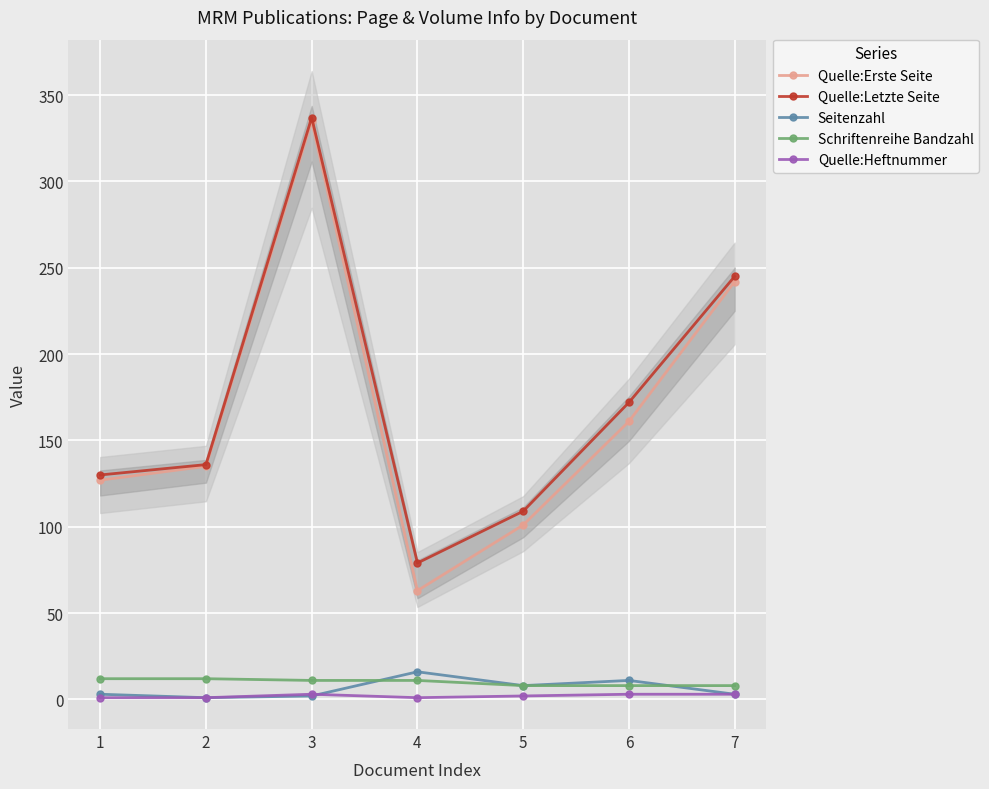

The Schriftenreihe Bandzahl series shows 16 at 1. True or false?

False